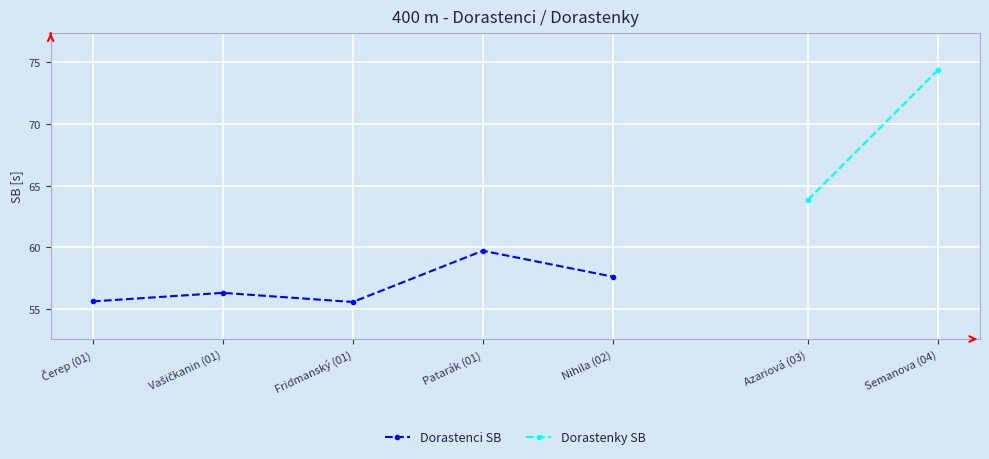

What is the ratio of the value at Nihila (02) to the value at Vašičkanin (01)?

1.0